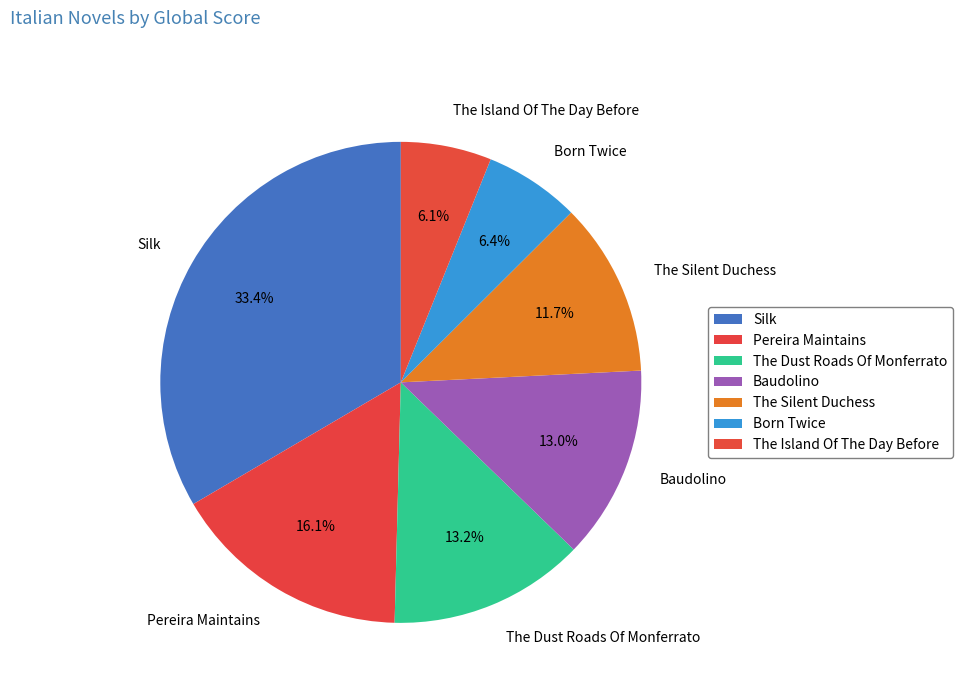

To the nearest percent, what is the difference between the The Island Of The Day Before and Silk slice percentages?

27%